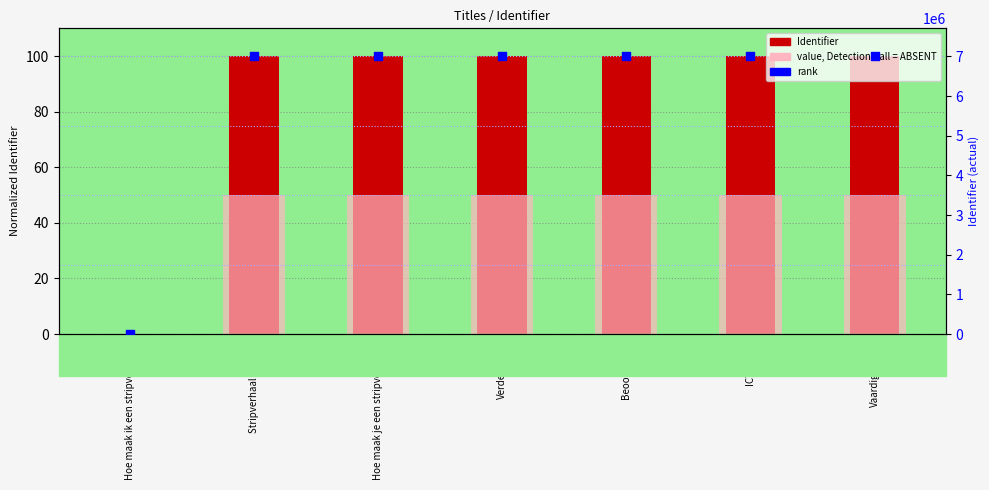

At how many categories does at least one series exceed 4972624?

6